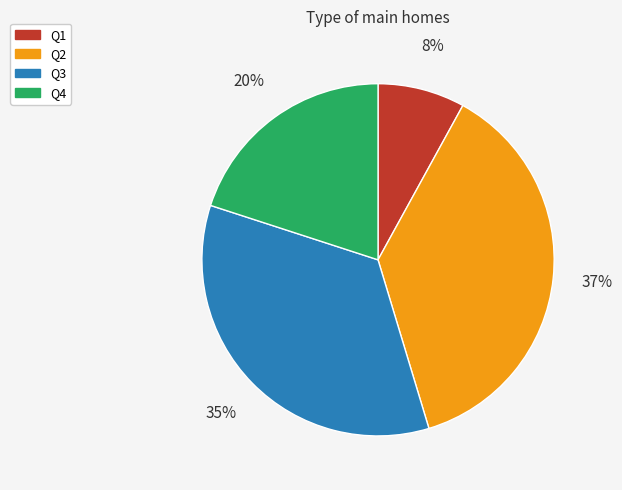

Is the sum of Q3 and Q1 greater than half?

No